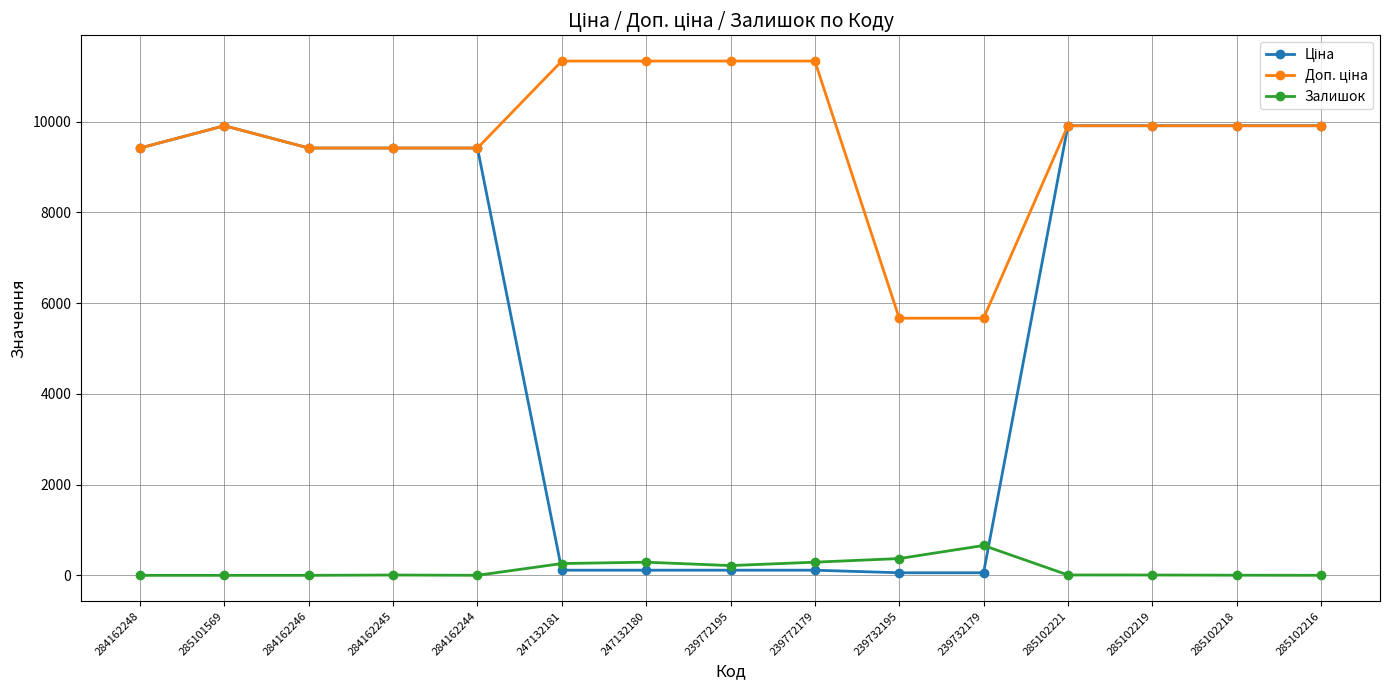

What is the total value across all series at 284162246?

18833.7